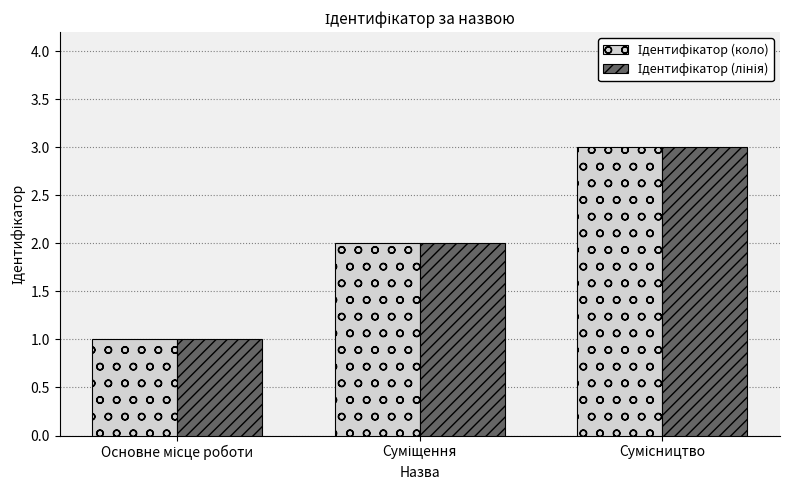

Reading left to right, extract all data points from this chart.

Ідентифікатор (коло): 1	2	3
Ідентифікатор (лінія): 1	2	3